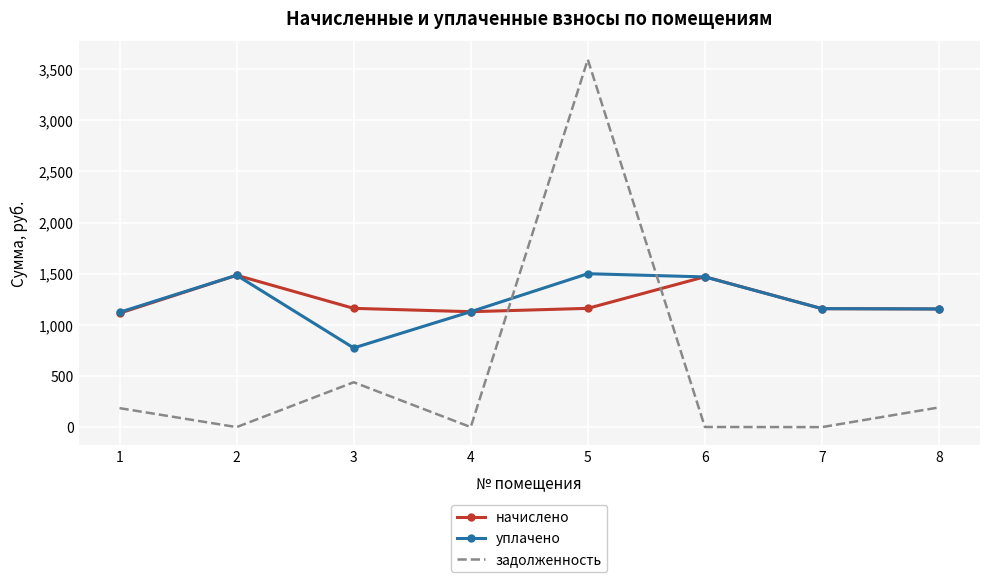

In задолженность, how many points are lower than both neighbors (excluding endpoints)?

3